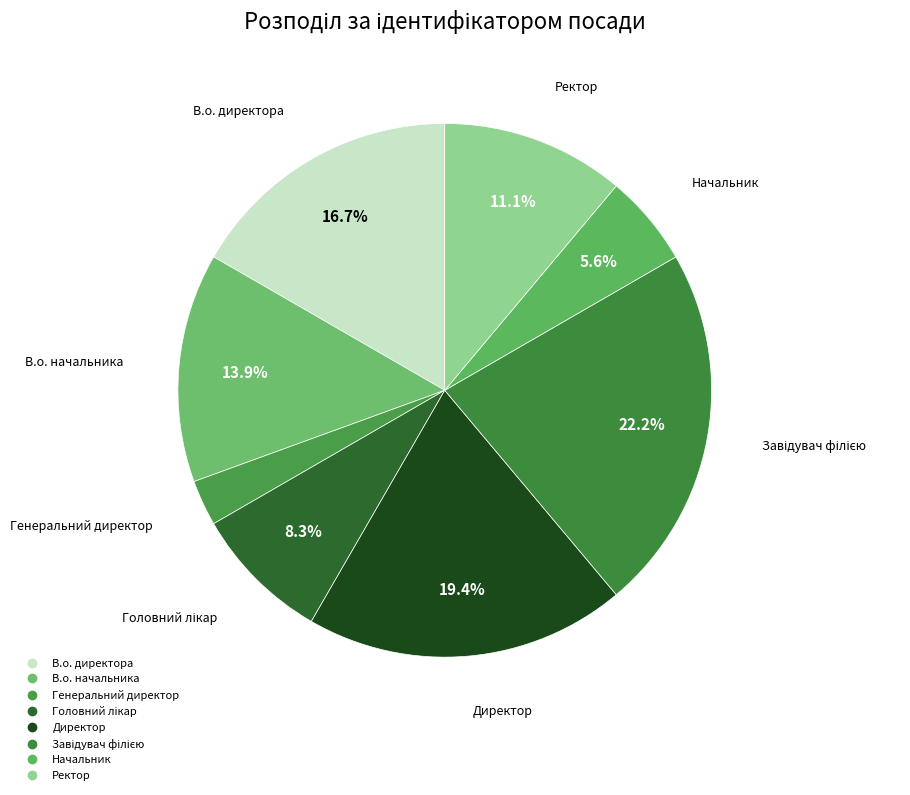

What is the ratio of the value at В.о. директора to the value at Генеральний директор?

6.0